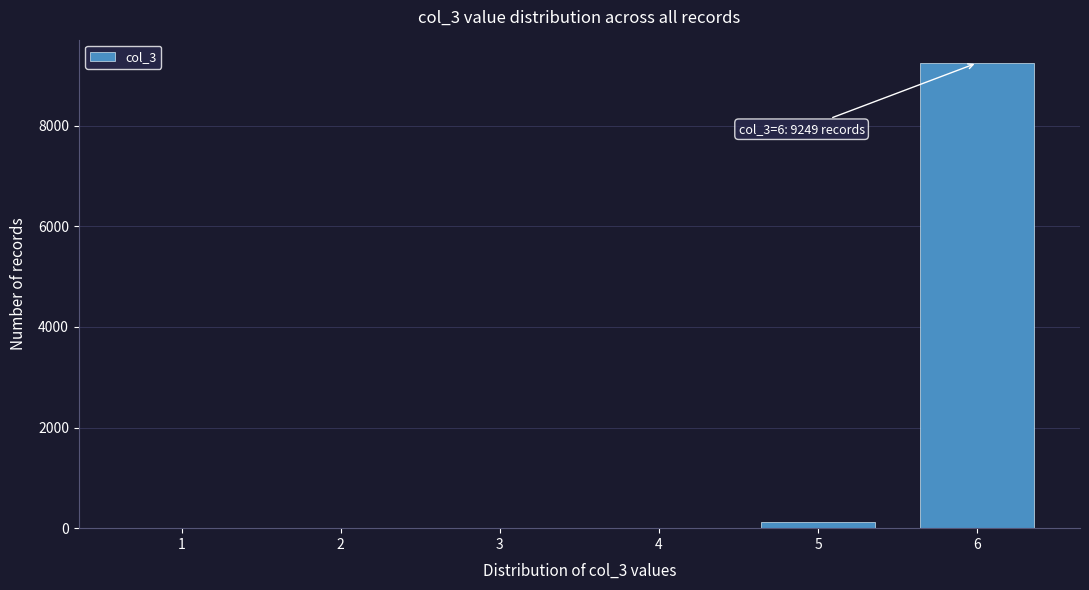

Reading right to left, transcribe all the data shown in this chart.

6=9249	5=117	4=0	3=0	2=0	1=0